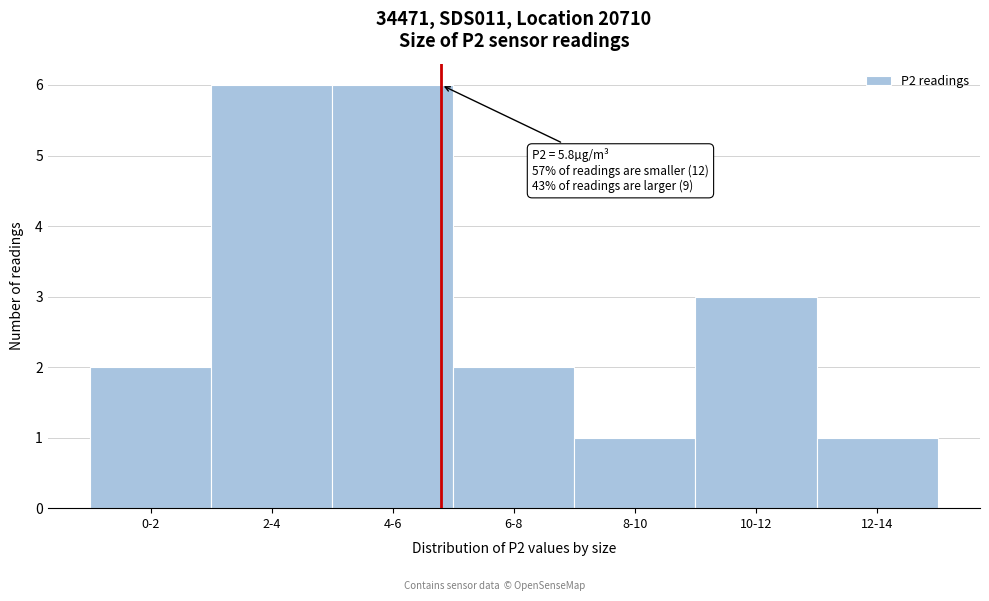

Reading left to right, transcribe all the data shown in this chart.

0-2=2	2-4=6	4-6=6	6-8=2	8-10=1	10-12=3	12-14=1